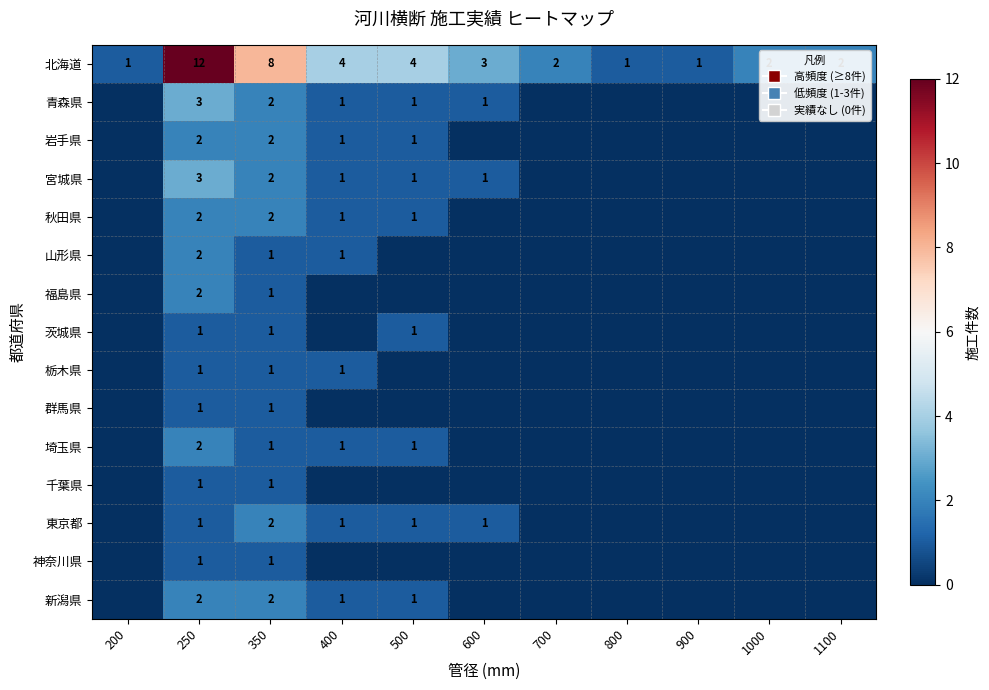

Is it true that 東京都 equals 0 at 500?

False